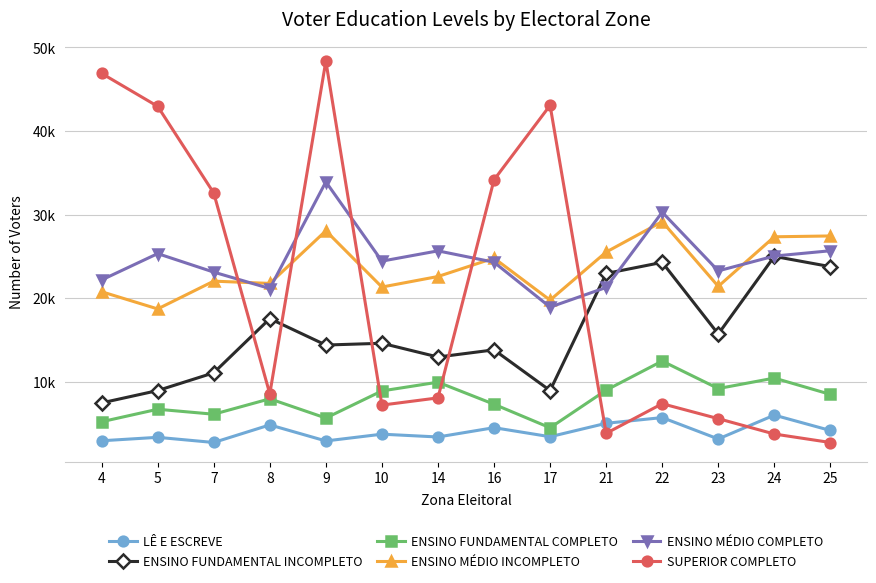

At which label does SUPERIOR COMPLETO first exceed 8548?

4